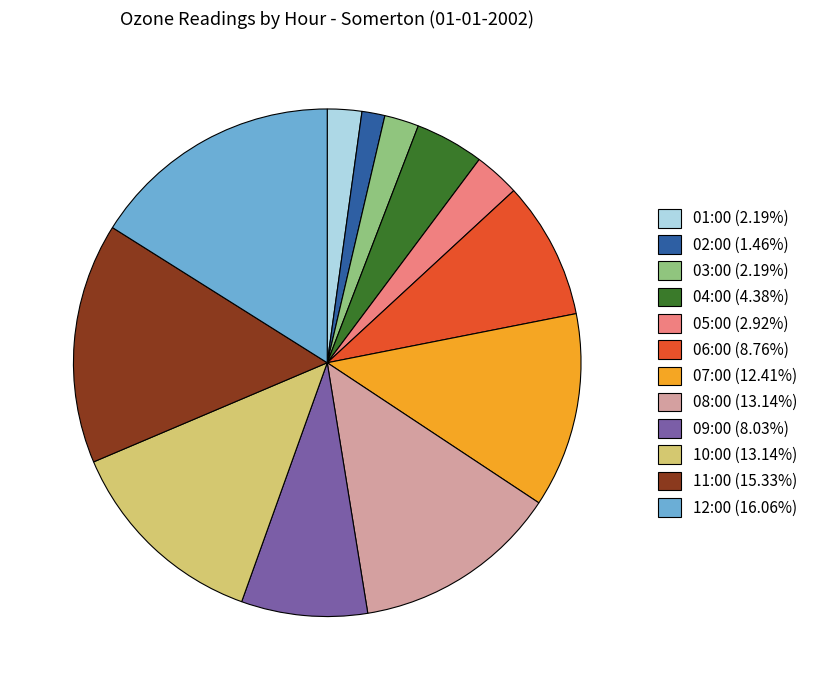

Is there any slice that represents more than half of the pie?

No